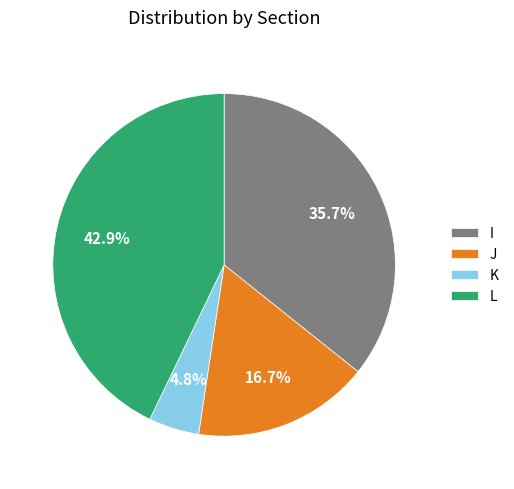

To the nearest percent, what portion does L represent?

43%